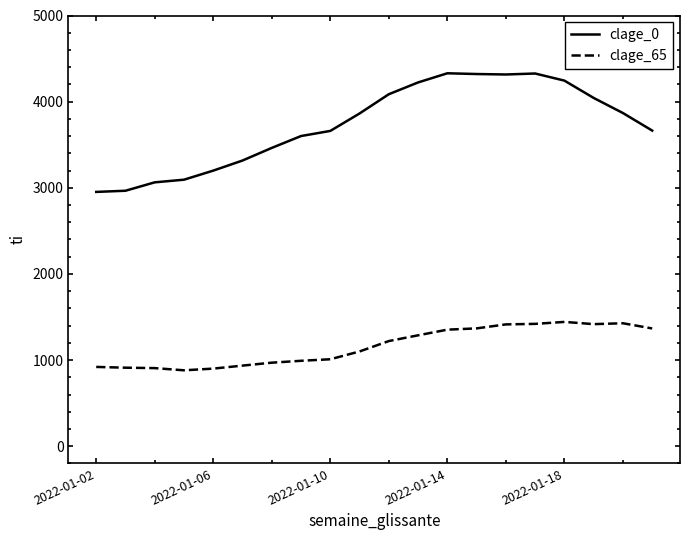

Which series has the largest total across all categories?

clage_0